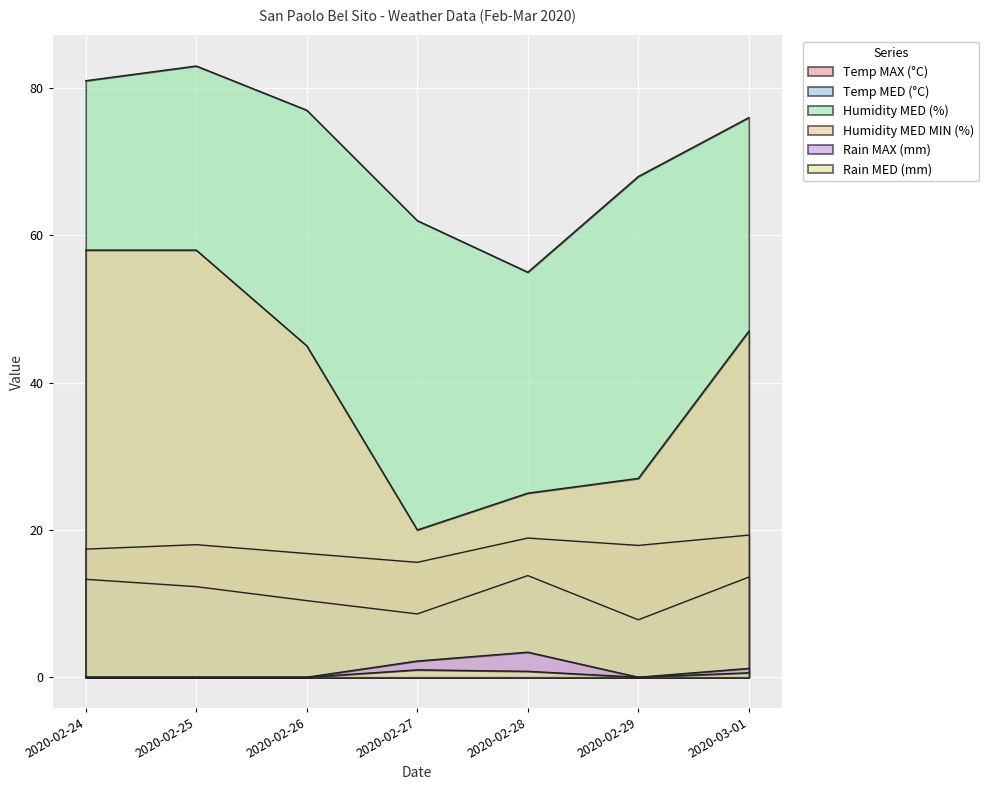

True or false: Temp MED (°C) and Rain MAX (mm) cross at least once.

False